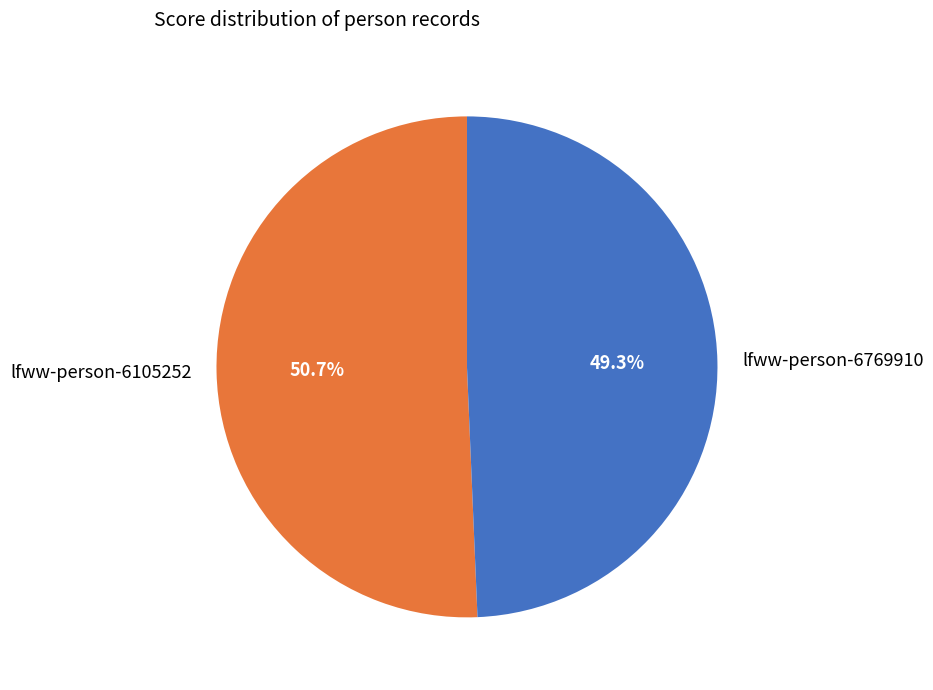

To the nearest percent, what is the difference between the lfww-person-6769910 and lfww-person-6105252 slice percentages?

1%